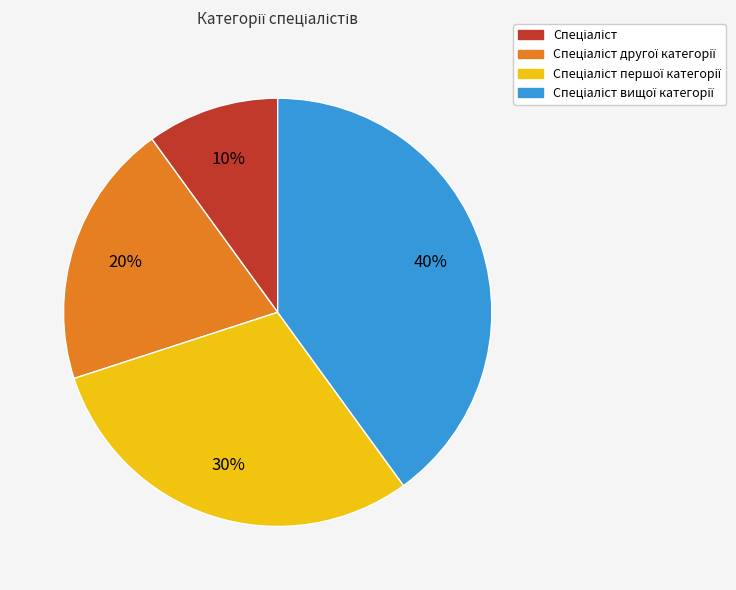

Count the number of slices in the pie.

4